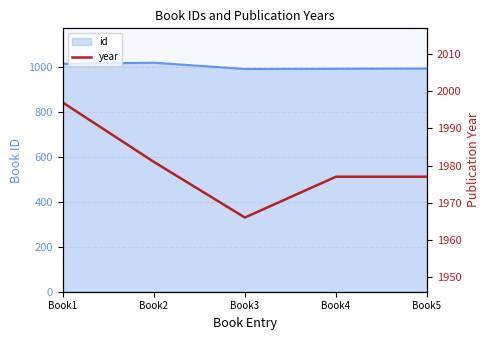

The value of id at Book5 is 993. True or false?

True